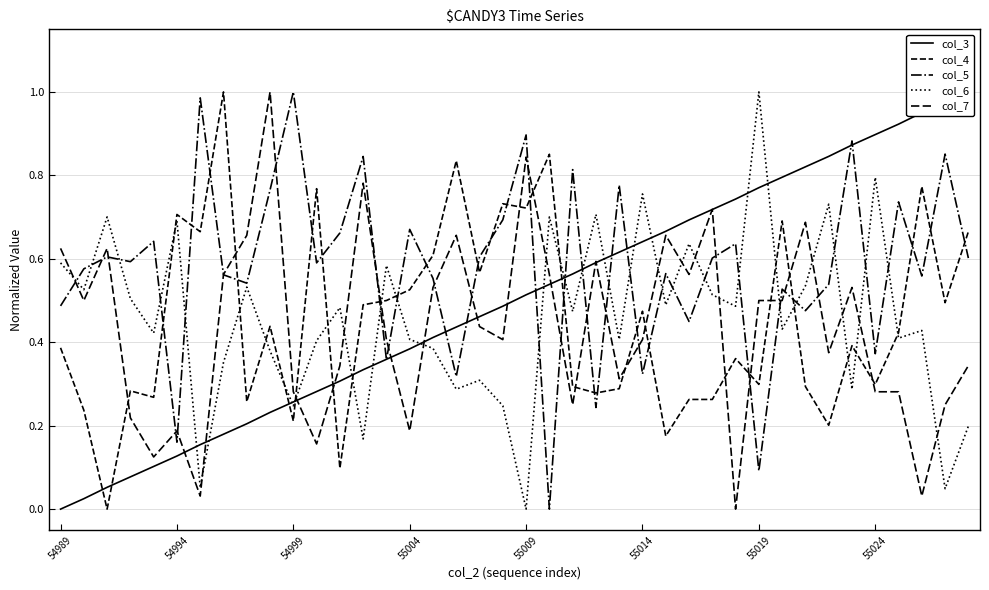

At 55019, list the series in order from smallest to largest.

col_5, col_4, col_7, col_3, col_6